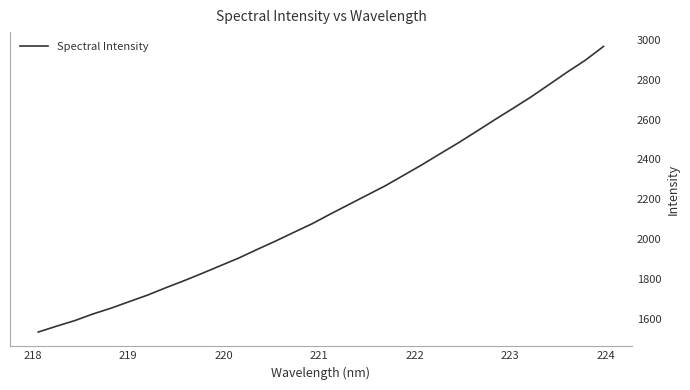

What is the difference between the second highest and minimum values?

1366.4